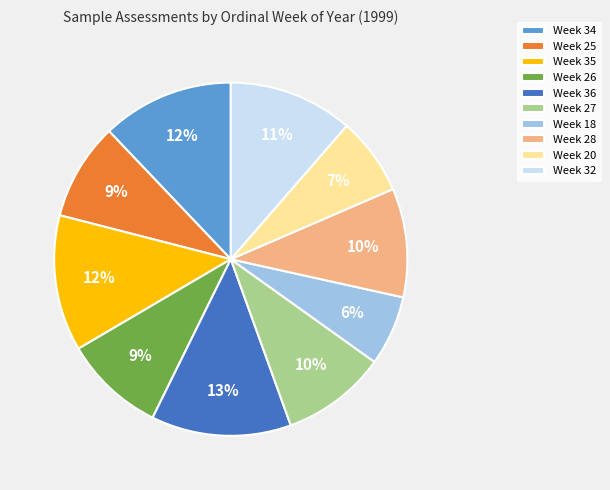

How many segments does this pie chart have?

10